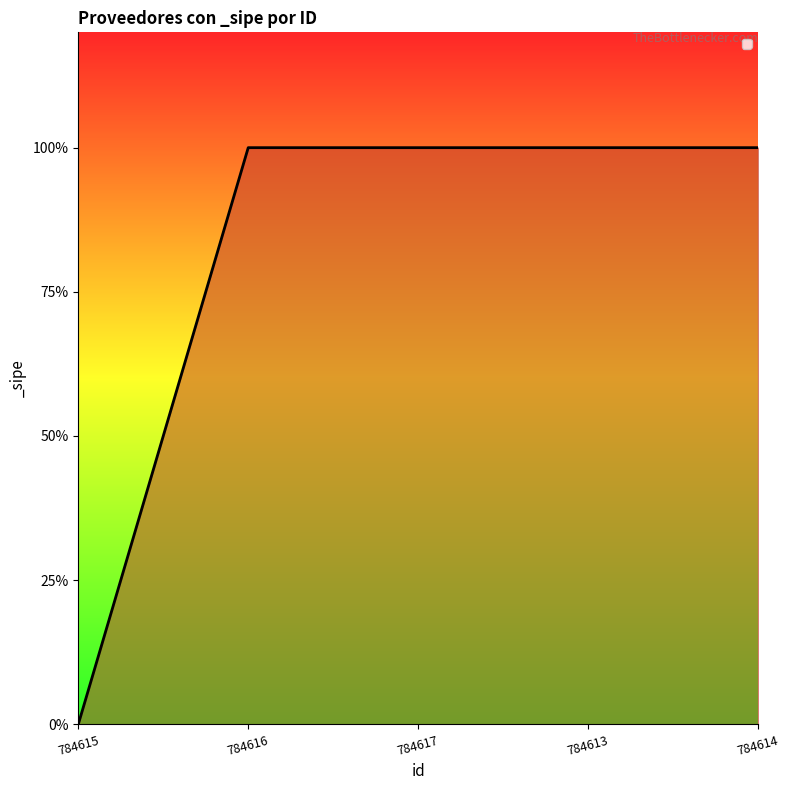

Is this an area chart (filled region under the line)?

Yes